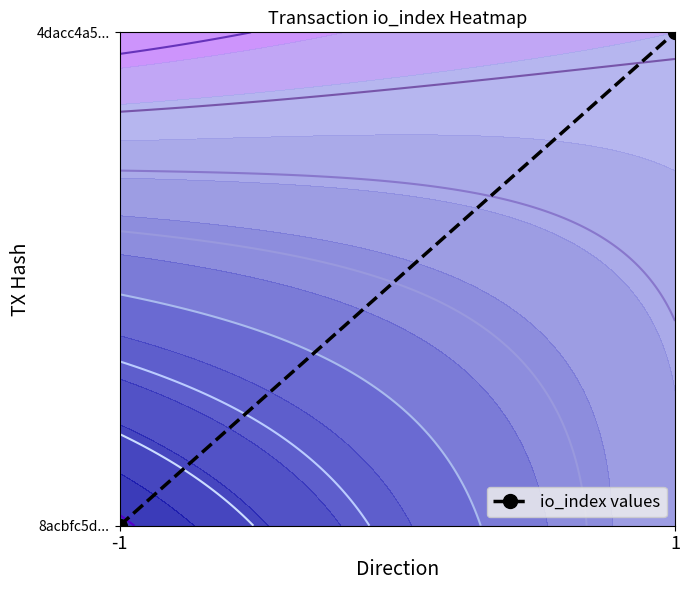

List the labels in order of value, largest first.

1, -1